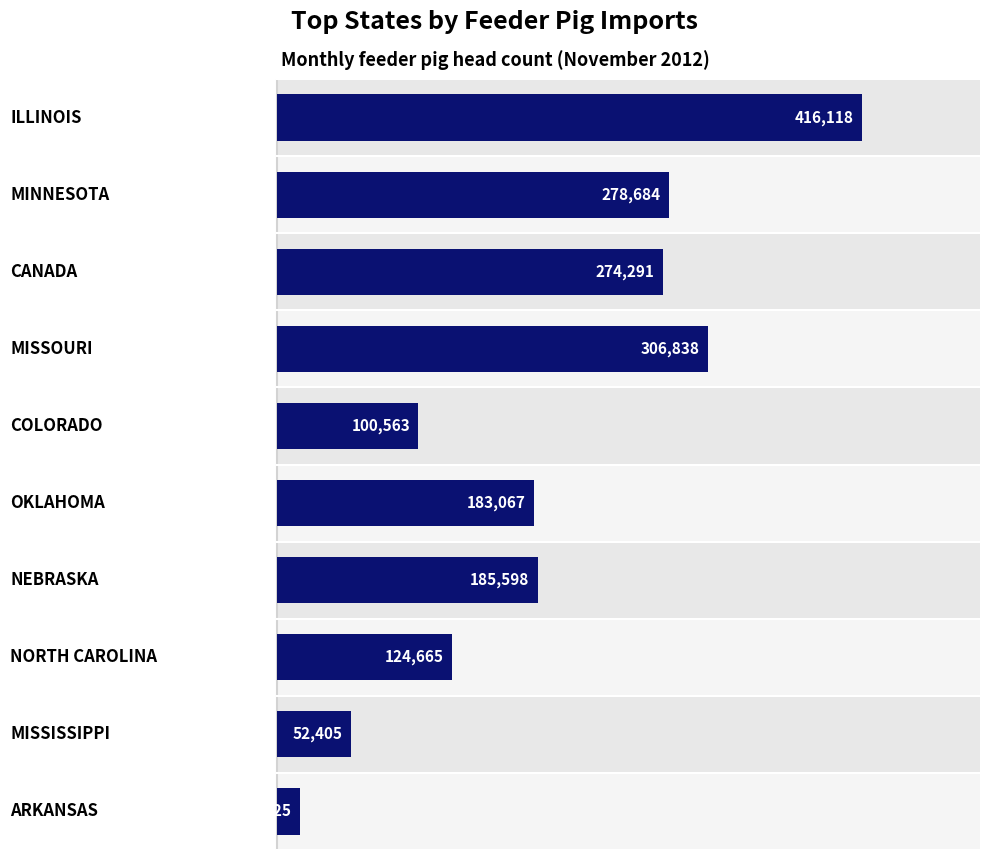

What is the maximum value shown in the chart?

416118